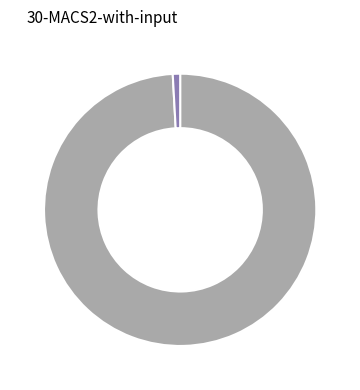

Is there a majority slice in this chart?

Yes